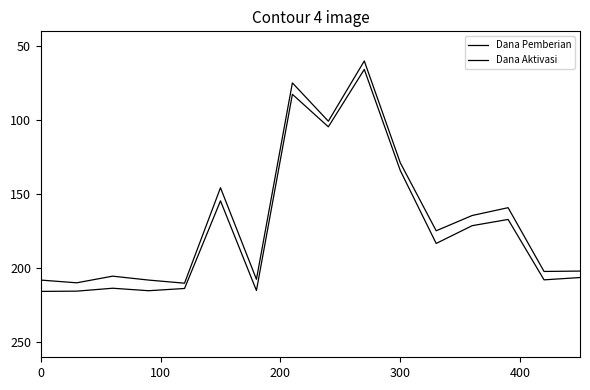

True or false: Dana Aktivasi has more than 0 interior local peaks.

True